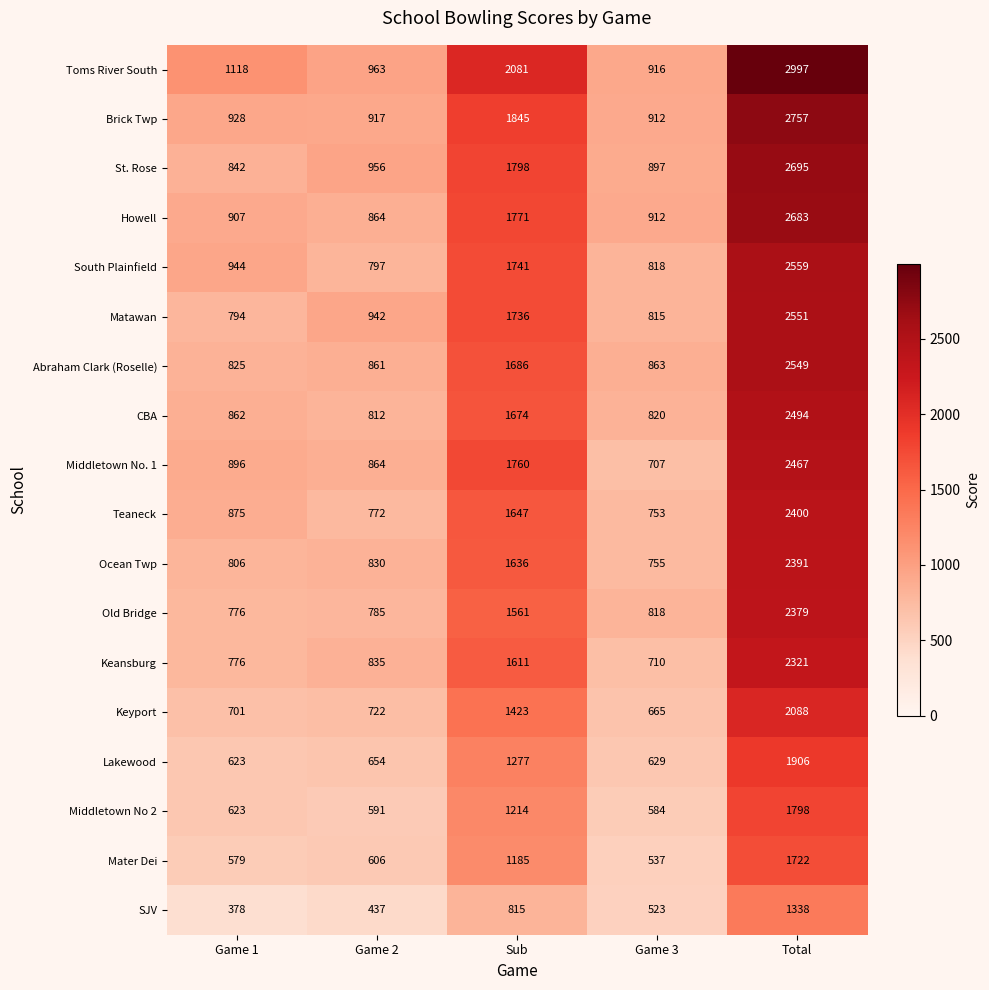

What is the spread (max minus min) of values at Game 2?

526